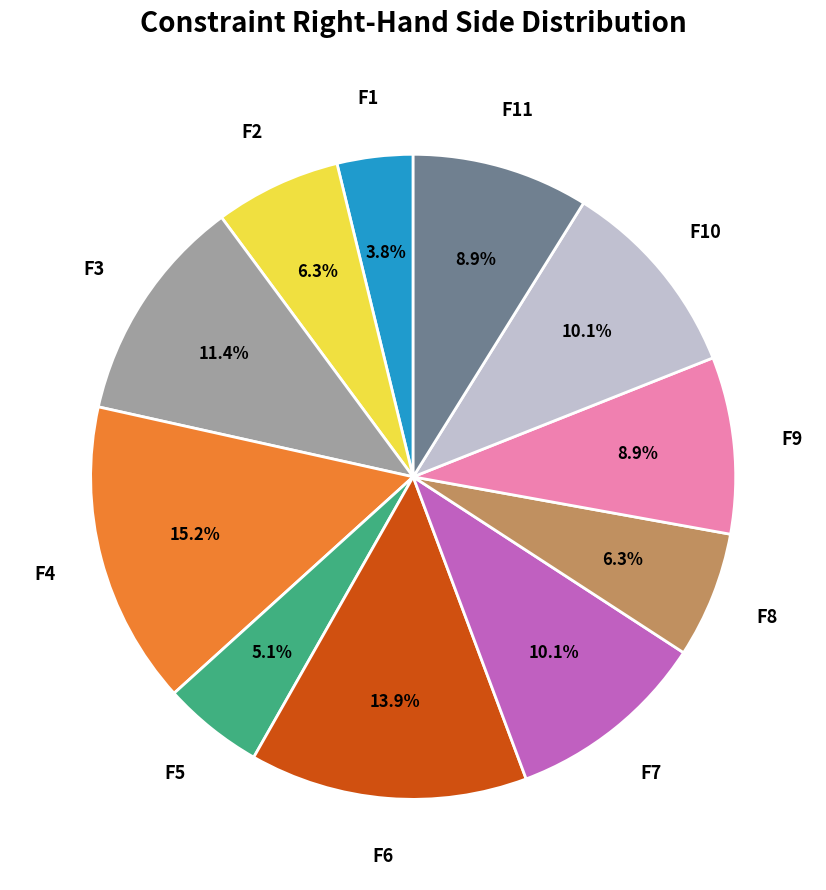

Is there a majority slice in this chart?

No